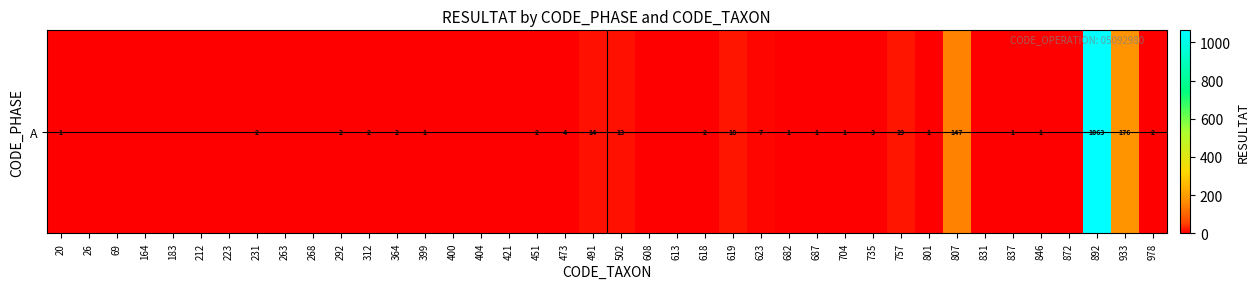

How many data points does each series have?

40